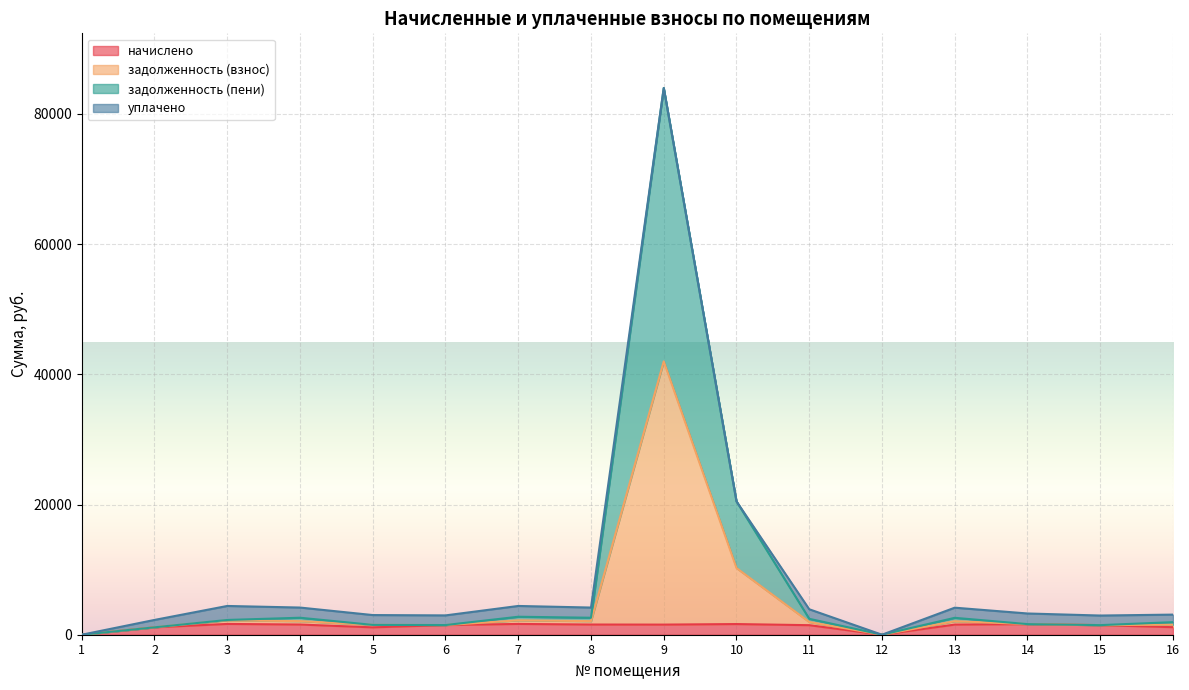

Where does the задолженность (пени) series first go above 1955?

3